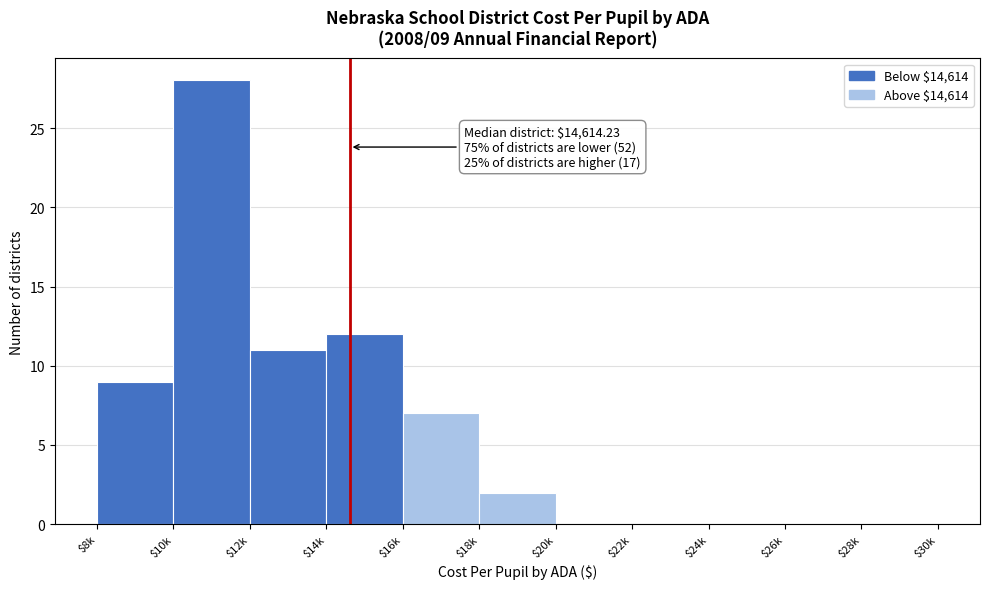

Where is the data nearest to the value 14?

$14k